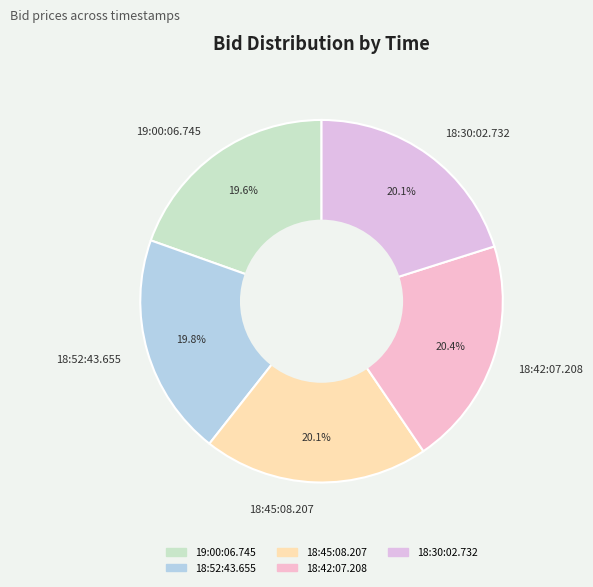

To the nearest percent, what portion does 18:45:08.207 represent?

20%